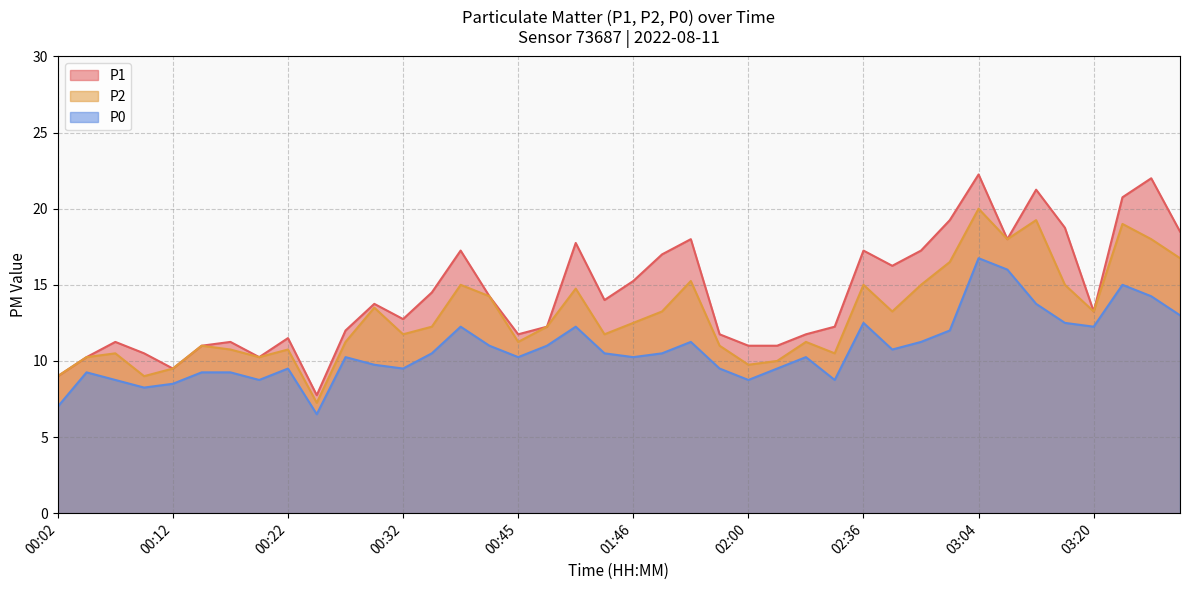

What is the difference between the P2 values at 00:27 and 03:26?

6.8